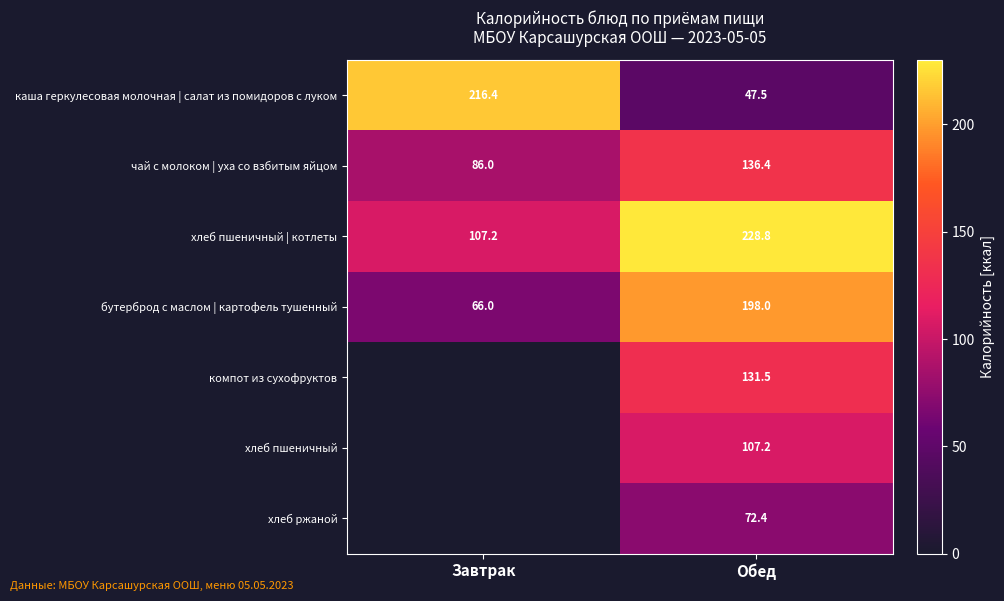

How many data points in чай с молоком | уха со взбитым яйцом are less than 136?

1